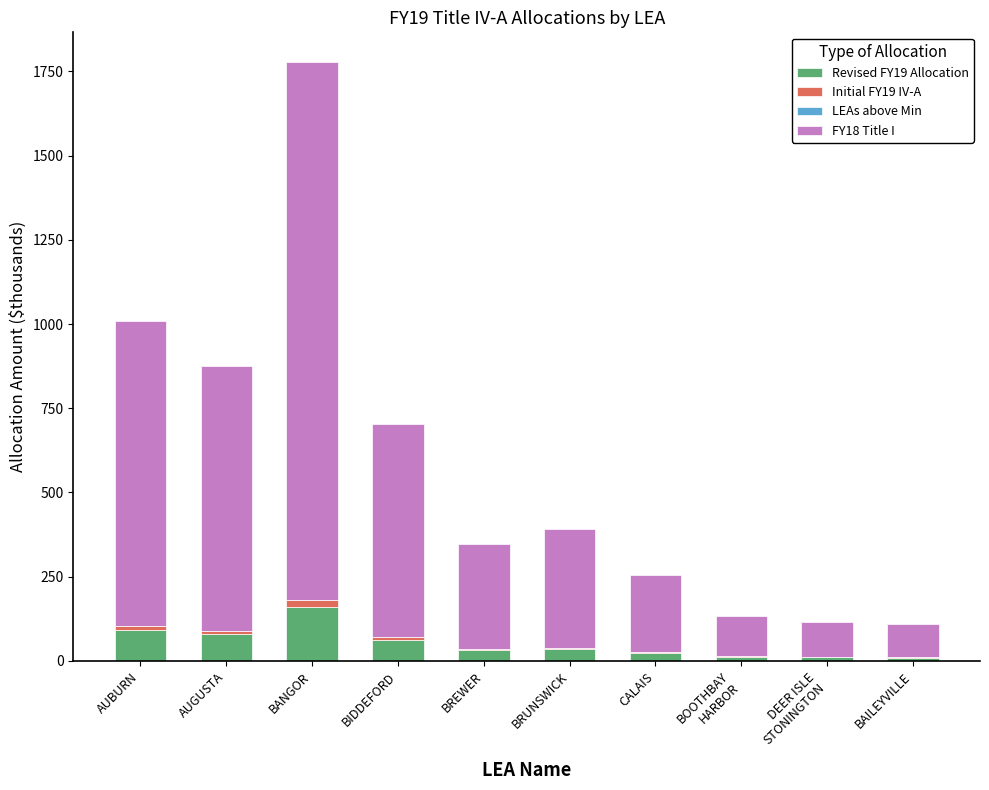

How many data points in Revised FY19 Allocation are above 35?

5